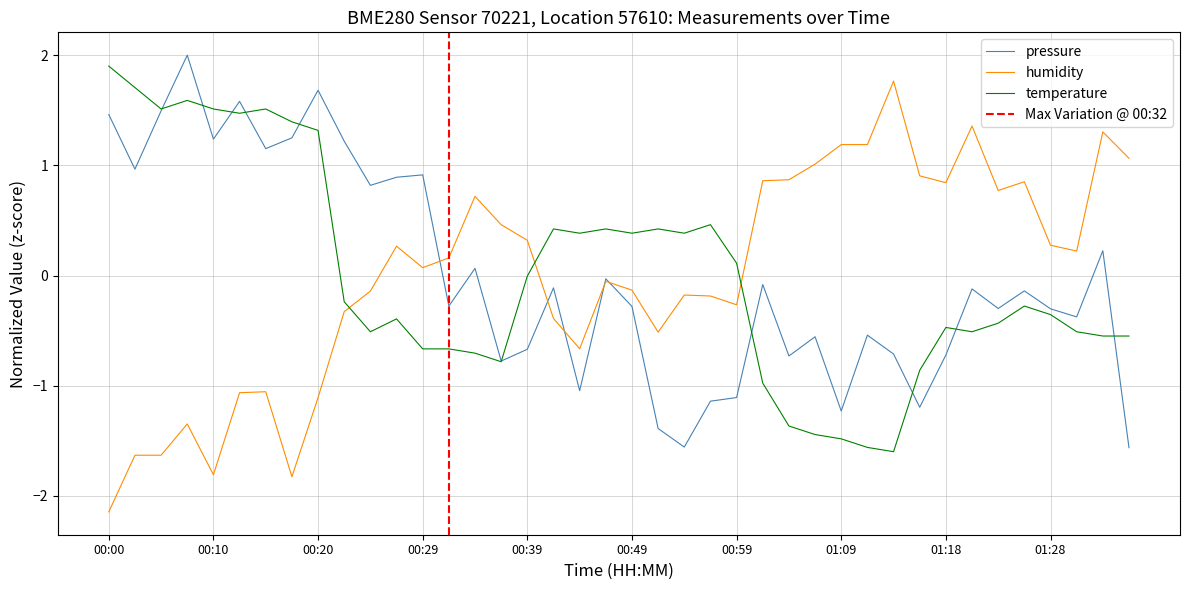

Which category has the highest value across all series?

00:08